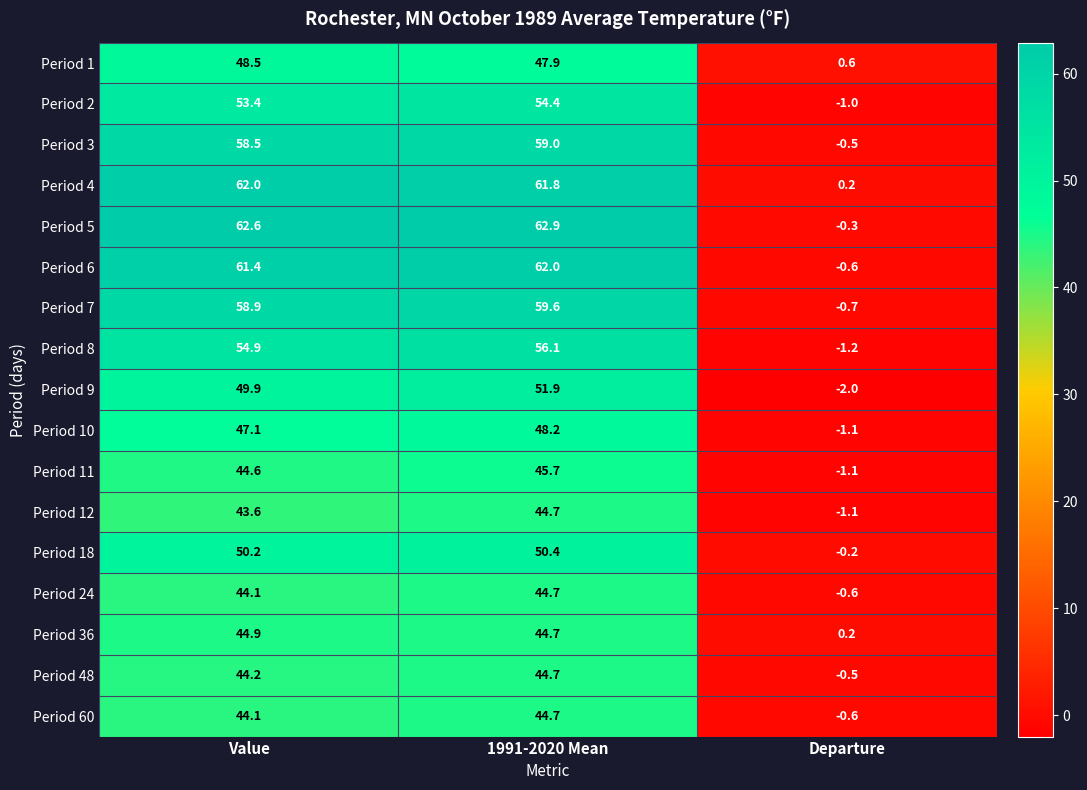

What is the maximum value shown in the chart?

62.9